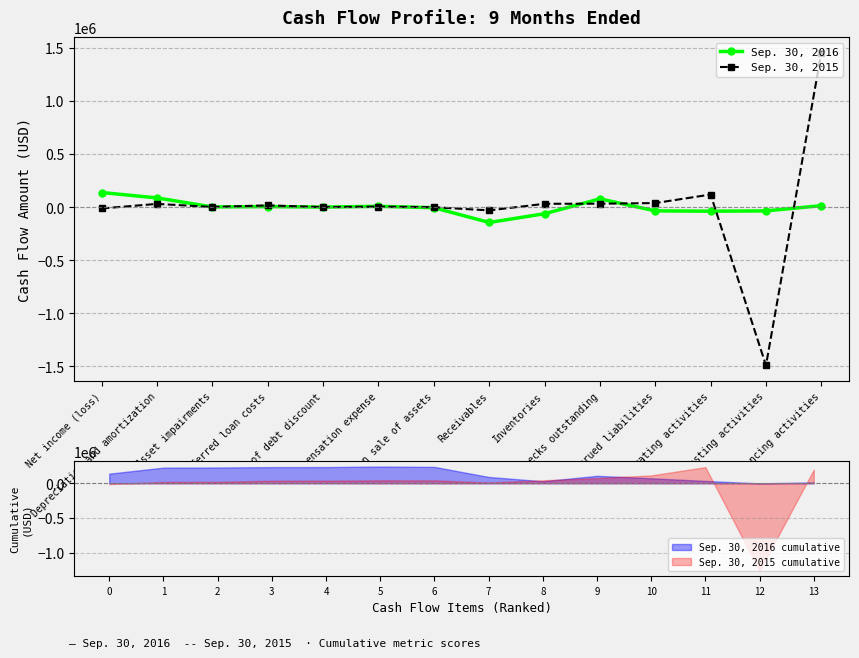

What is the sum of all Sep. 30, 2016 values?

12515